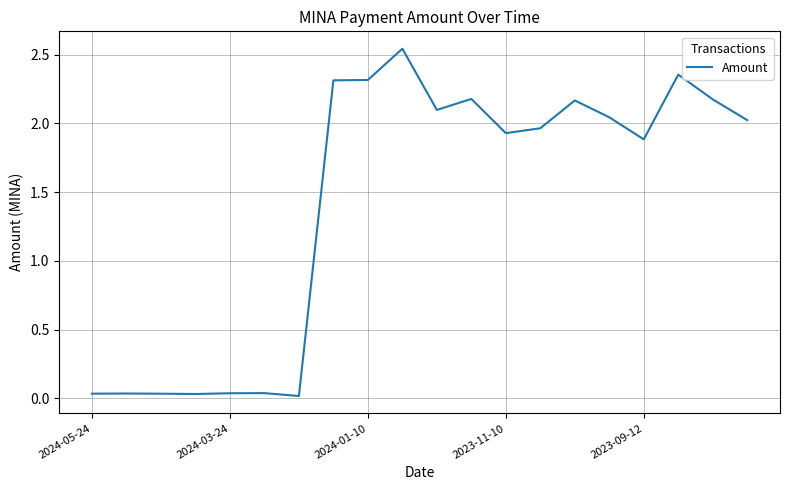

How many values exceed 2?

10